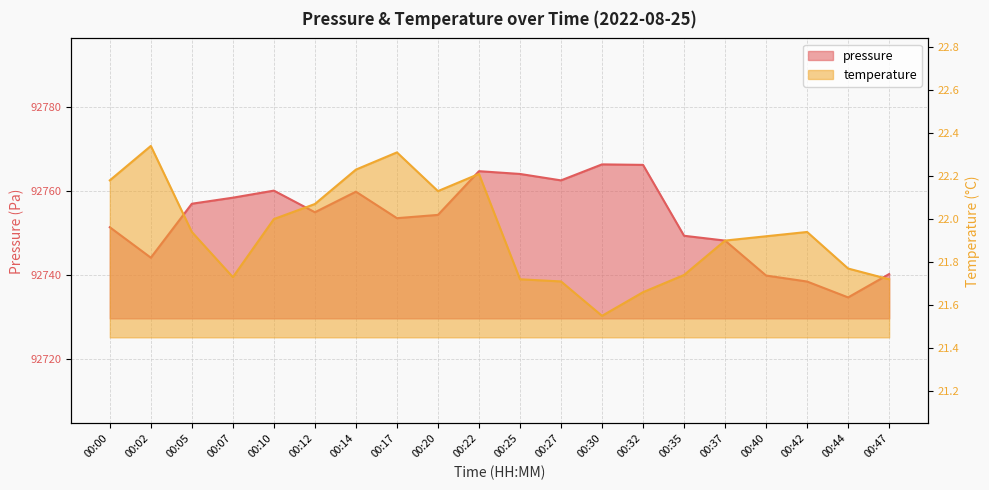

How many interior local valleys does the pressure series have?

5